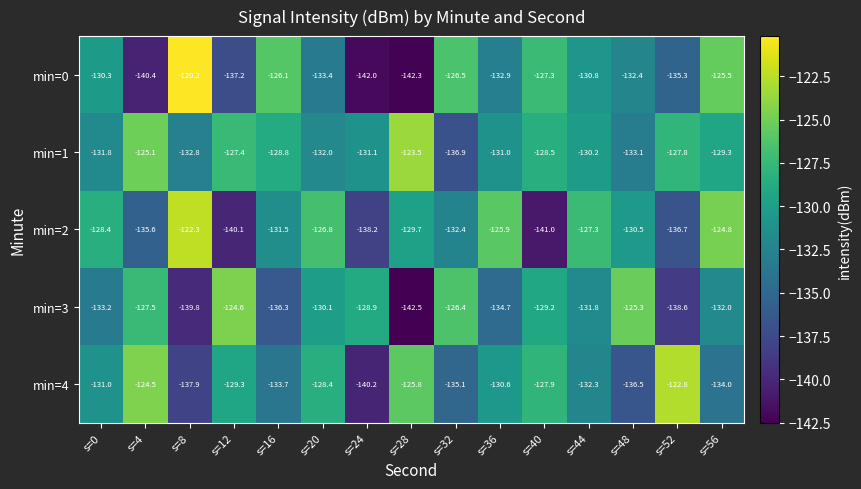

Which series has the largest range (max minus min)?

min=0